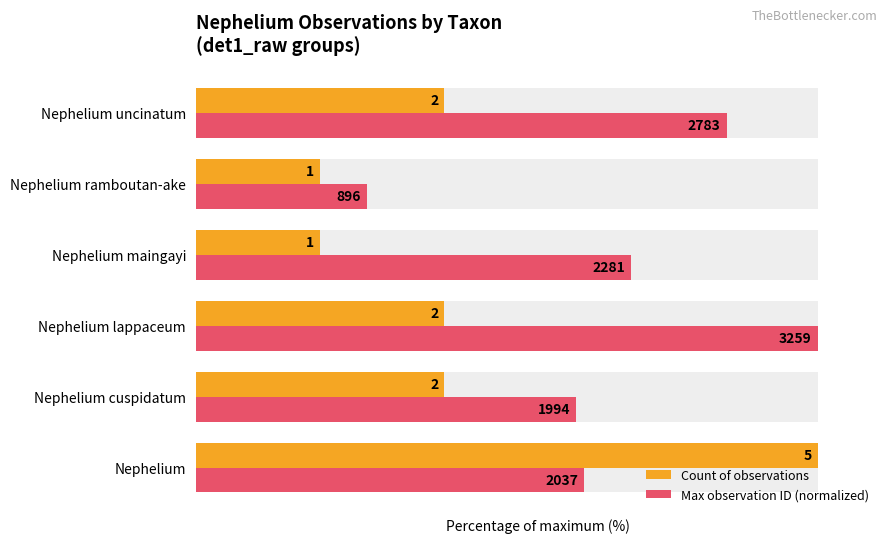

The value of Max observation ID (normalized) at Nephelium cuspidatum is 36.0. True or false?

False